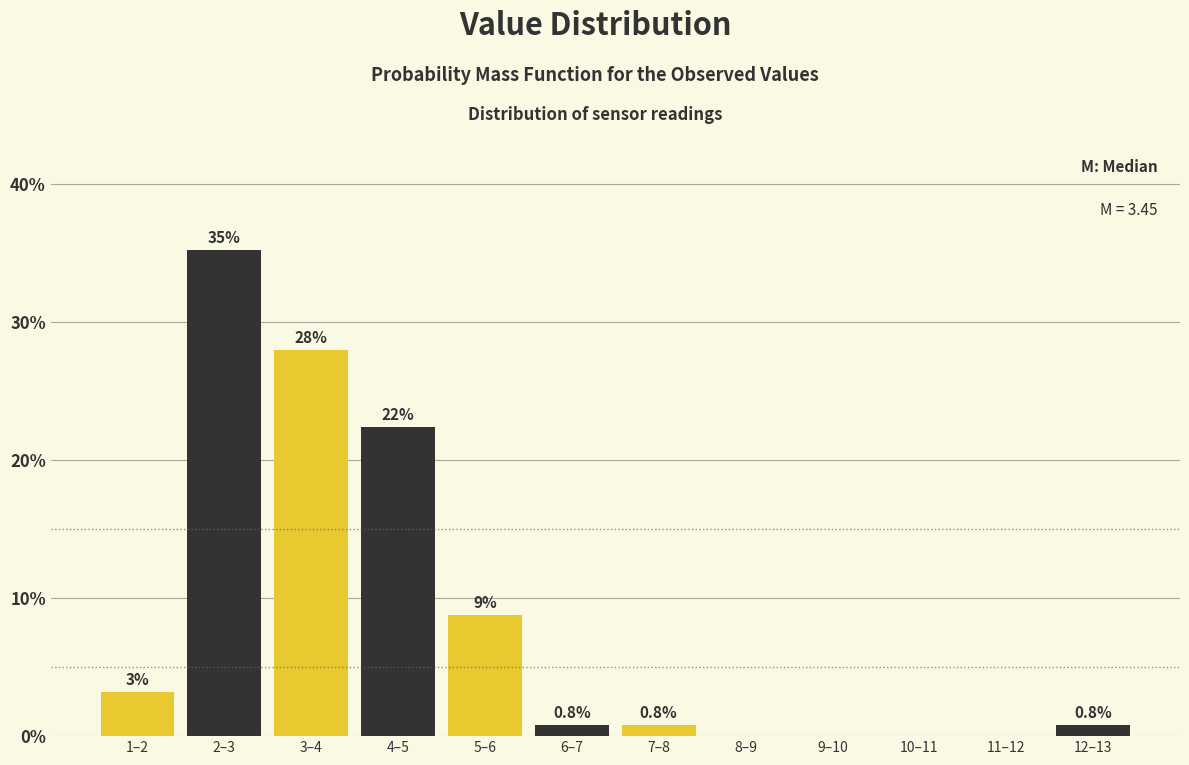

Reading left to right, list all the values displayed in this chart.

1–2=3.2	2–3=35.2	3–4=28.0	4–5=22.4	5–6=8.8	6–7=0.8	7–8=0.8	8–9=0.0	9–10=0.0	10–11=0.0	11–12=0.0	12–13=0.8